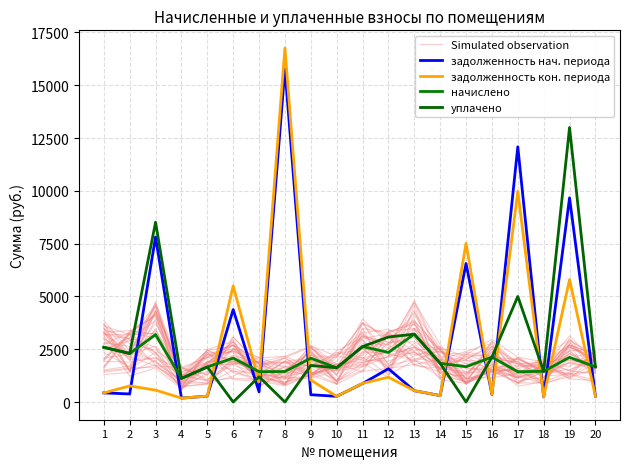

What is the difference between the начислено values at 16 and 6?

43.9